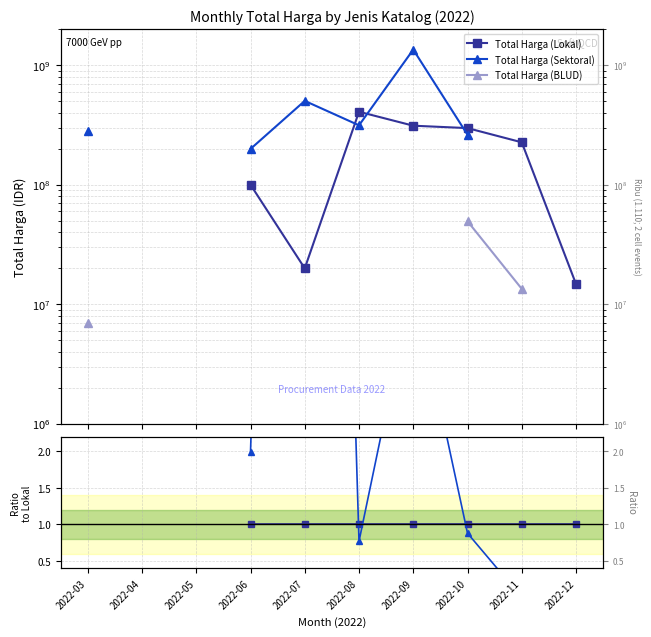

How many lines are shown in the chart?

3